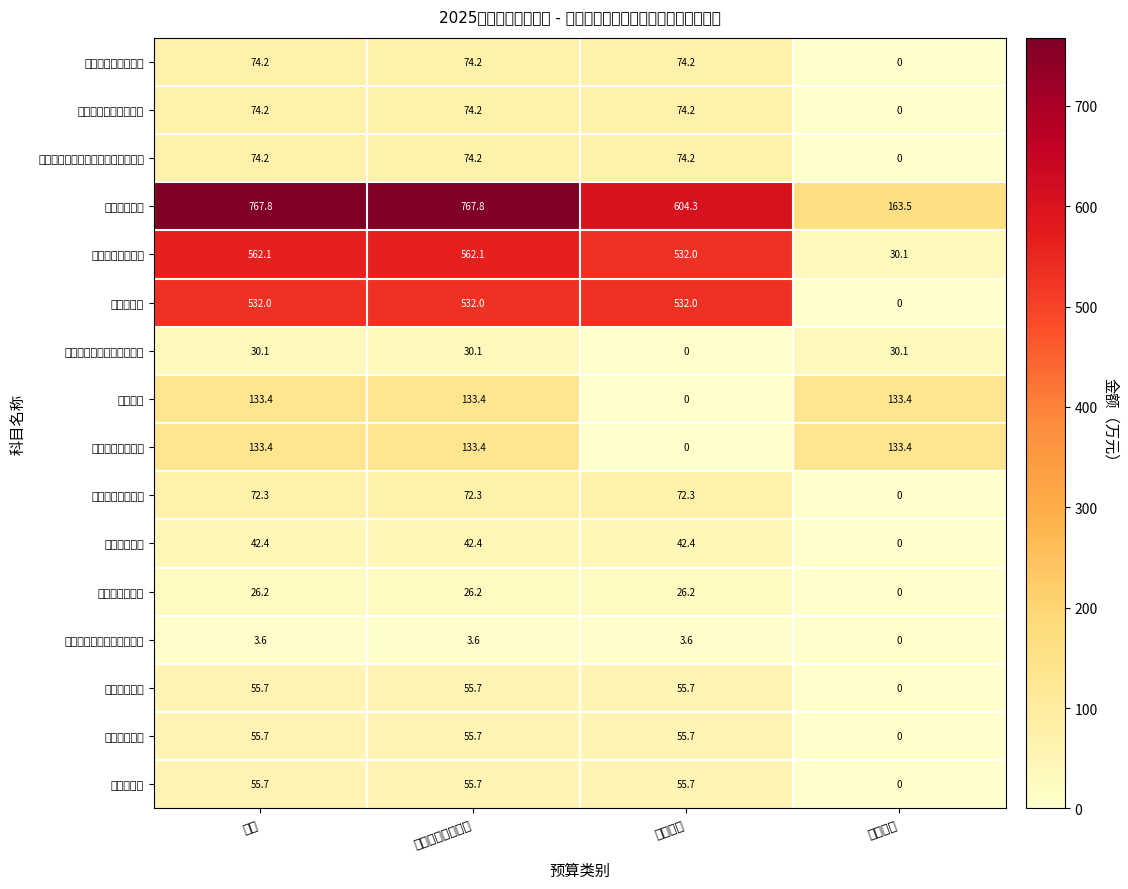

Reading left to right, what are all the values shown in this chart?

社会保障和就业支出: 合计=74.2	一般公共预算小计=74.2	基本支出=74.2	项目支出=0.0
行政事业单位养老支出: 合计=74.2	一般公共预算小计=74.2	基本支出=74.2	项目支出=0.0
机关事业单位基本养老保险缴费支出: 合计=74.2	一般公共预算小计=74.2	基本支出=74.2	项目支出=0.0
卫生健康支出: 合计=767.8	一般公共预算小计=767.8	基本支出=604.3	项目支出=163.5
基层医疗卫生机构: 合计=562.1	一般公共预算小计=562.1	基本支出=532.0	项目支出=30.1
乡镇卫生院: 合计=532.0	一般公共预算小计=532.0	基本支出=532.0	项目支出=0.0
其他基层医疗卫生机构支出: 合计=30.1	一般公共预算小计=30.1	基本支出=0.0	项目支出=30.1
公共卫生: 合计=133.4	一般公共预算小计=133.4	基本支出=0.0	项目支出=133.4
基本公共卫生服务: 合计=133.4	一般公共预算小计=133.4	基本支出=0.0	项目支出=133.4
行政事业单位医疗: 合计=72.3	一般公共预算小计=72.3	基本支出=72.3	项目支出=0.0
事业单位医疗: 合计=42.4	一般公共预算小计=42.4	基本支出=42.4	项目支出=0.0
公务员医疗补助: 合计=26.2	一般公共预算小计=26.2	基本支出=26.2	项目支出=0.0
其他行政事业单位医疗支出: 合计=3.6	一般公共预算小计=3.6	基本支出=3.6	项目支出=0.0
住房保障支出: 合计=55.7	一般公共预算小计=55.7	基本支出=55.7	项目支出=0.0
住房改革支出: 合计=55.7	一般公共预算小计=55.7	基本支出=55.7	项目支出=0.0
住房公积金: 合计=55.7	一般公共预算小计=55.7	基本支出=55.7	项目支出=0.0